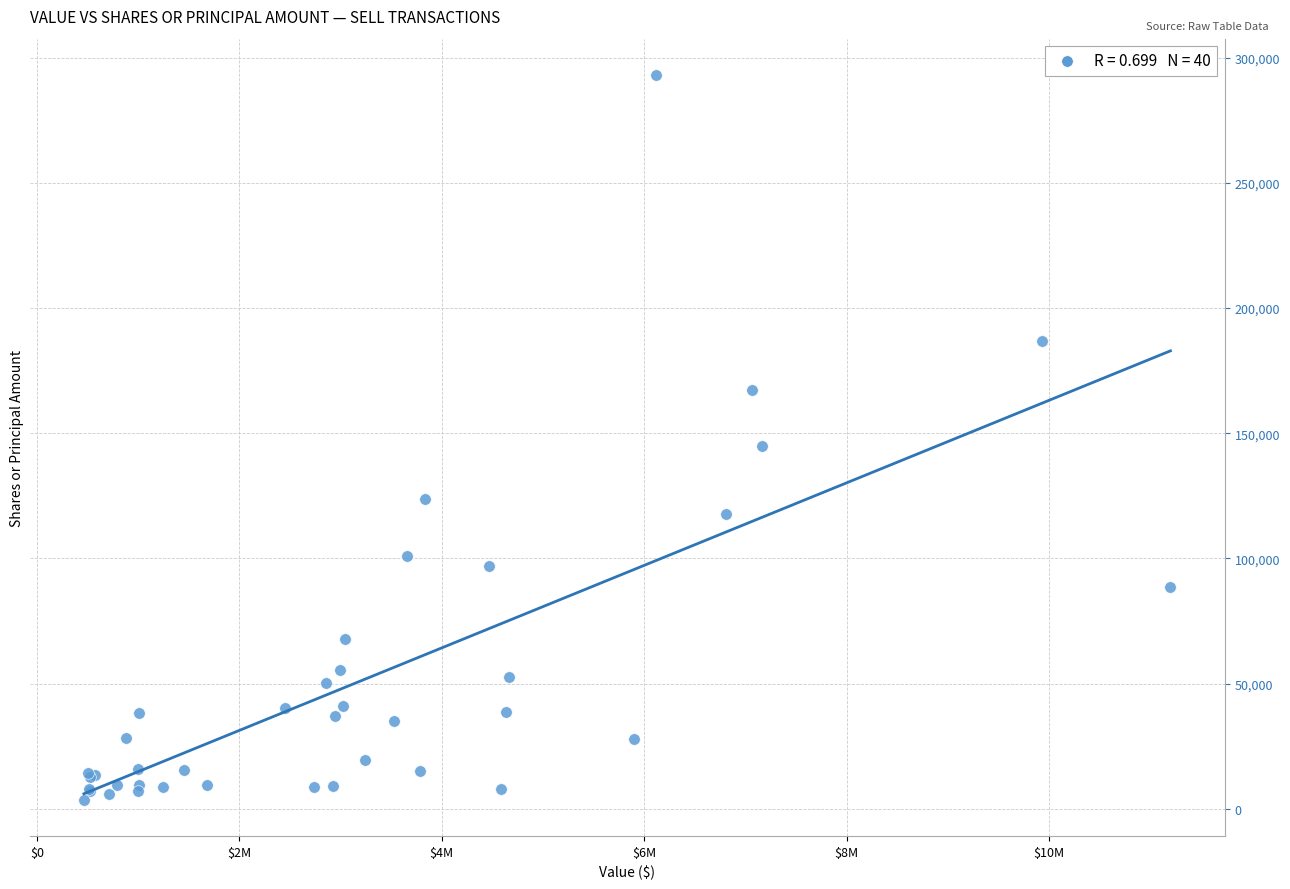

What Y value in the scatter plot is closest to 148338?

144749